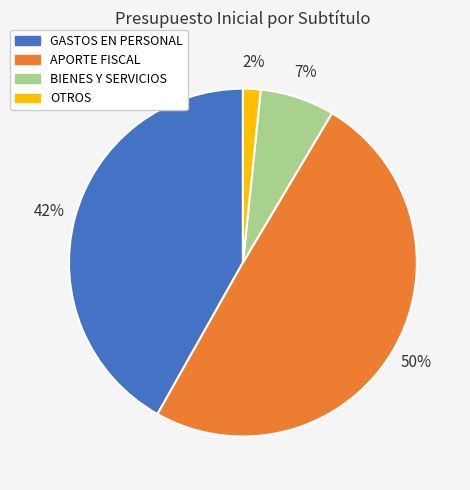

To the nearest percent, what percentage of the pie is APORTE FISCAL?

50%